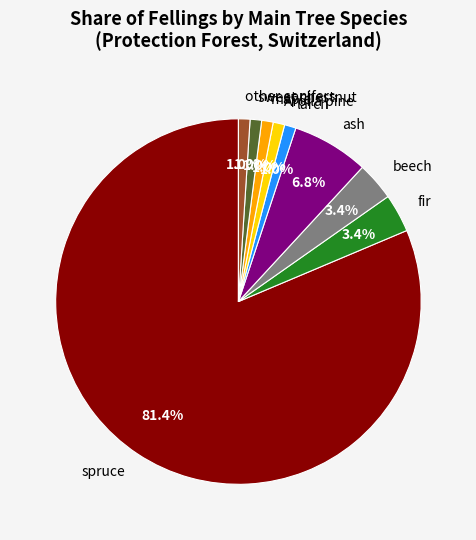

Which slice is the largest?

spruce